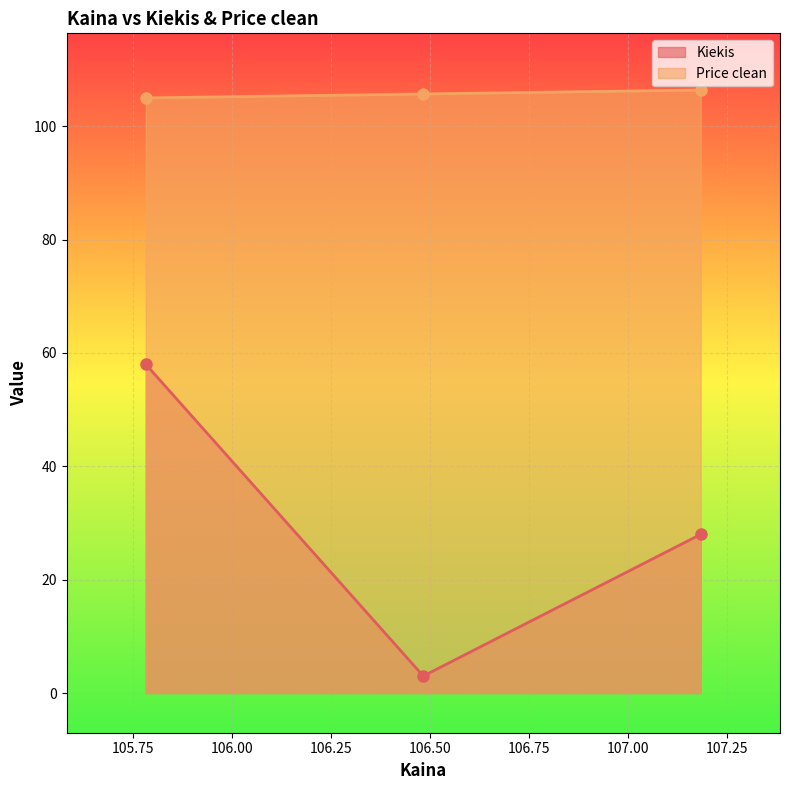

List the labels in order of Kiekis value, largest first.

105.783333, 107.183333, 106.483333